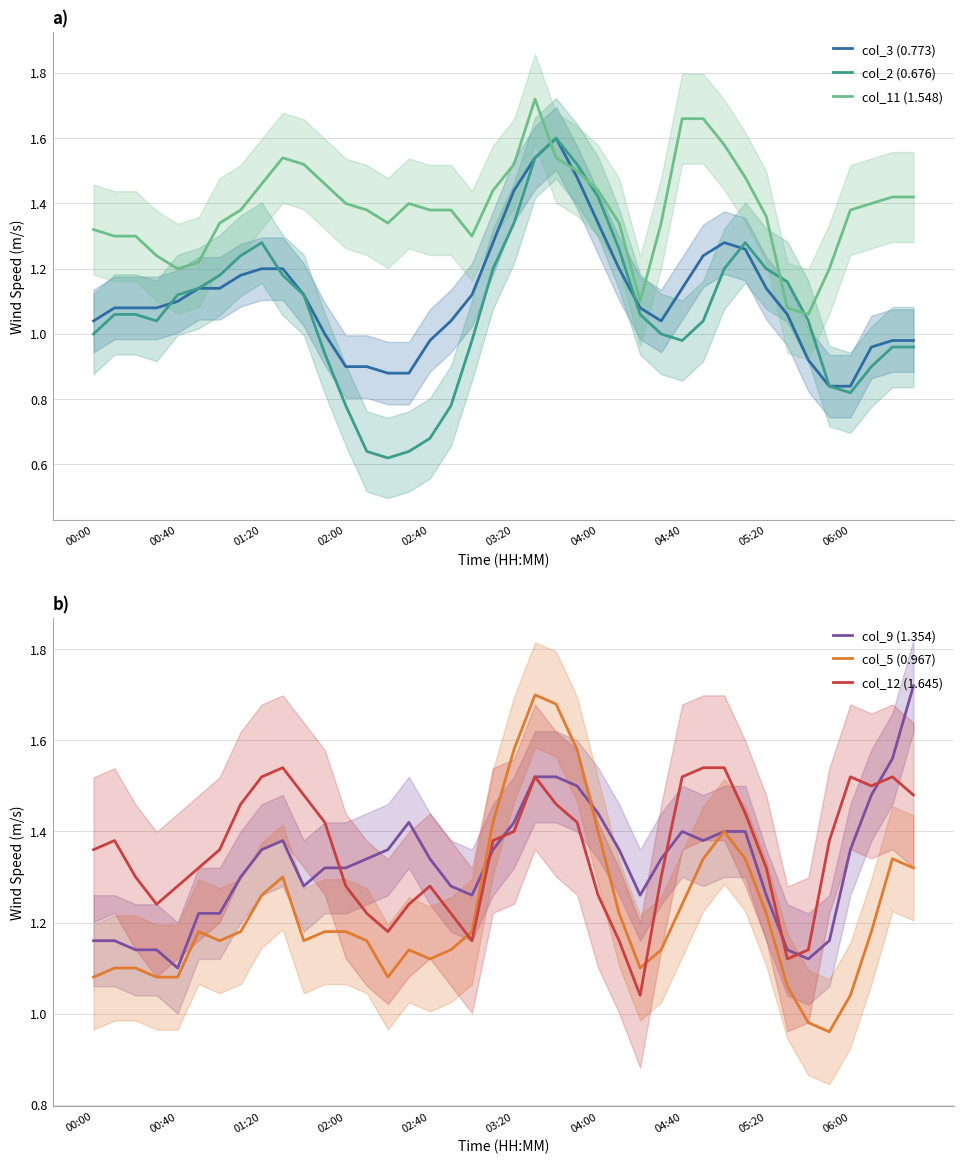

What is the average value of the col_9 (1.354) series?

1.3